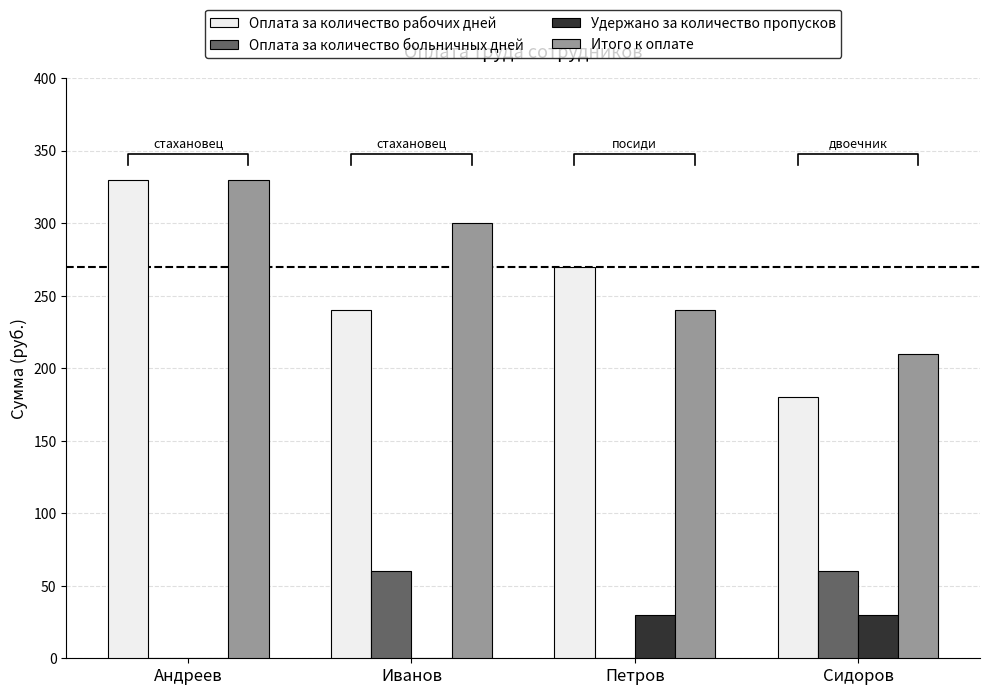

The Удержано за количество пропусков series shows -13 at Иванов. True or false?

False